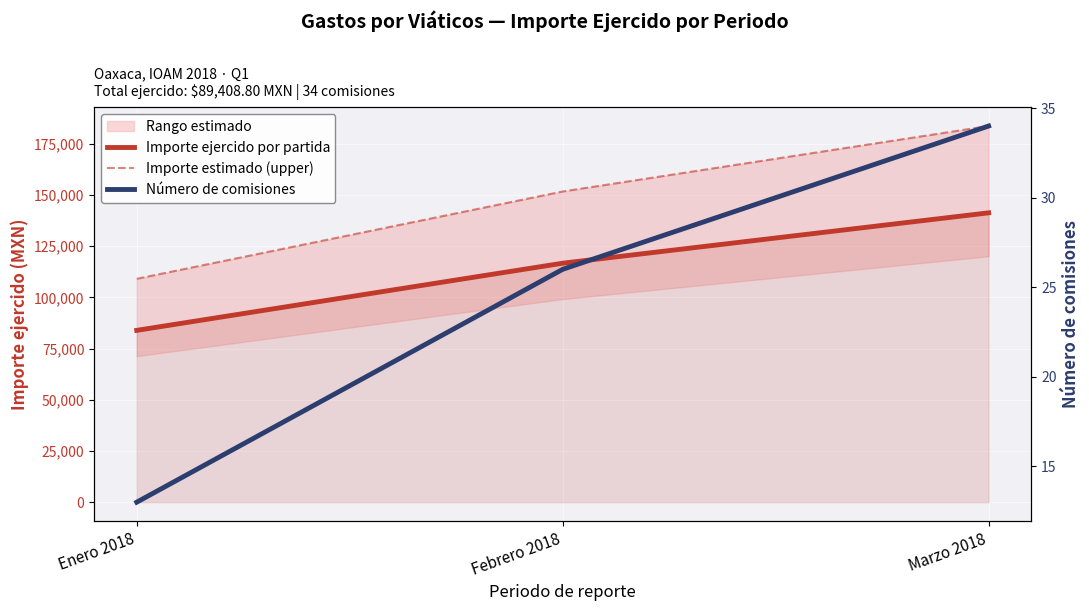

What position from the left is Febrero 2018?

2